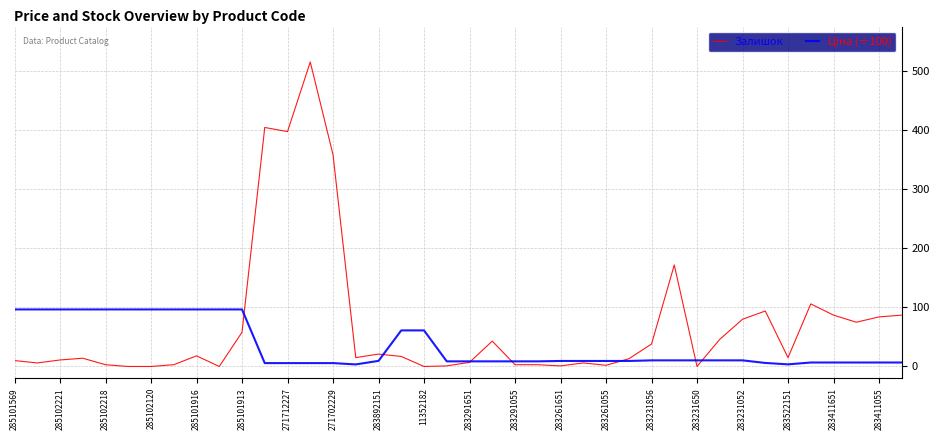

Which series has the widest spread of values?

Залишок